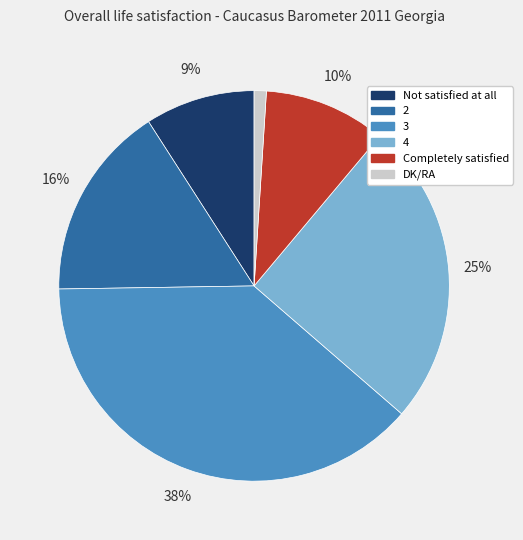

Is the sum of Not satisfied at all and 3 greater than half?

No